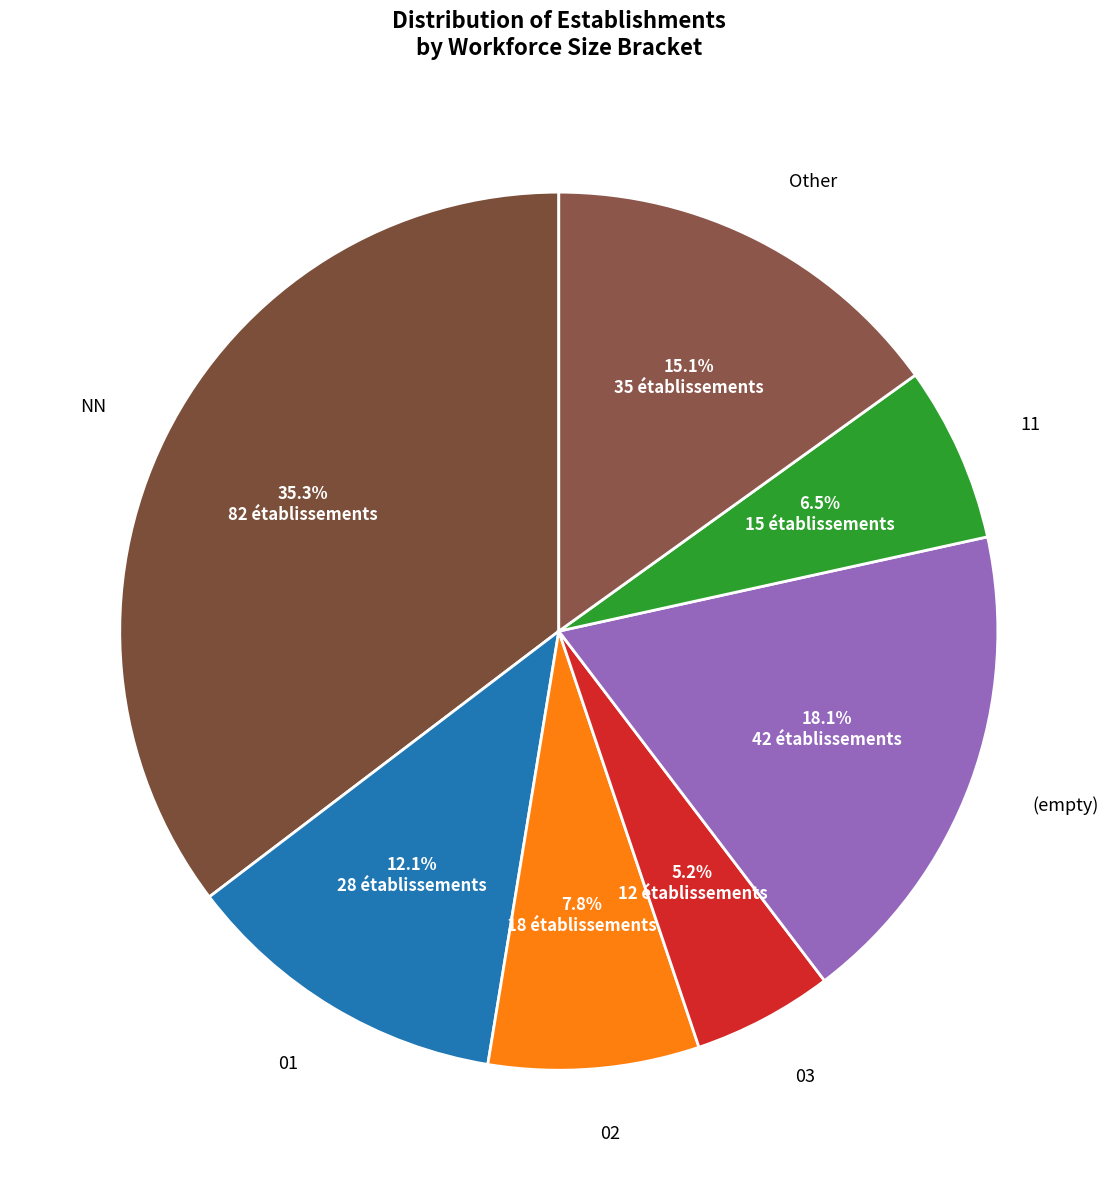

Does any single category account for the majority?

No